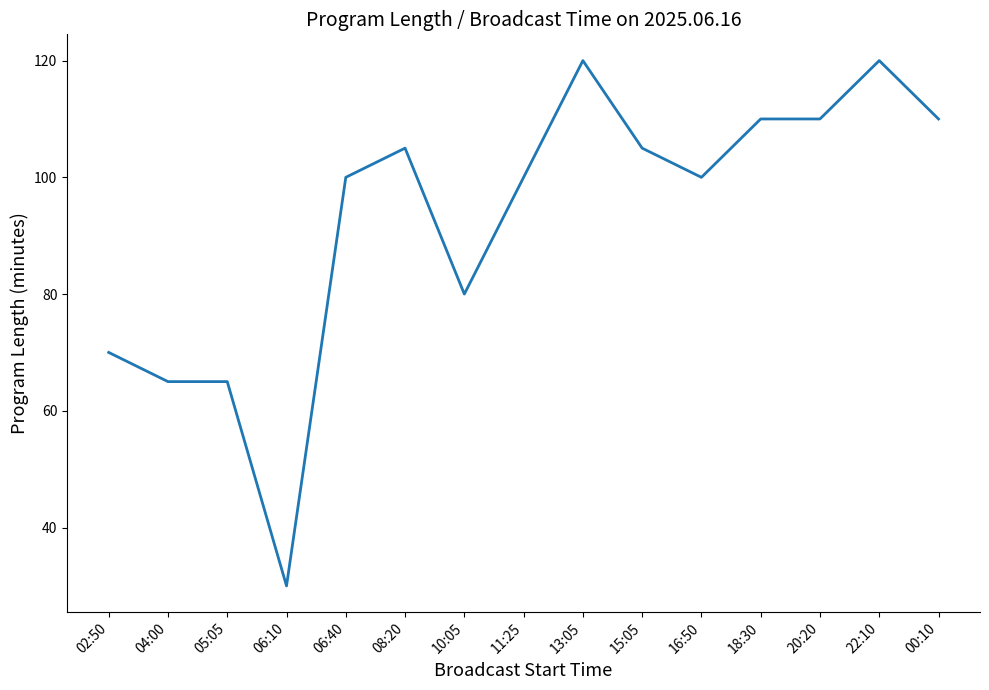

What is the minimum value shown in the chart?

30